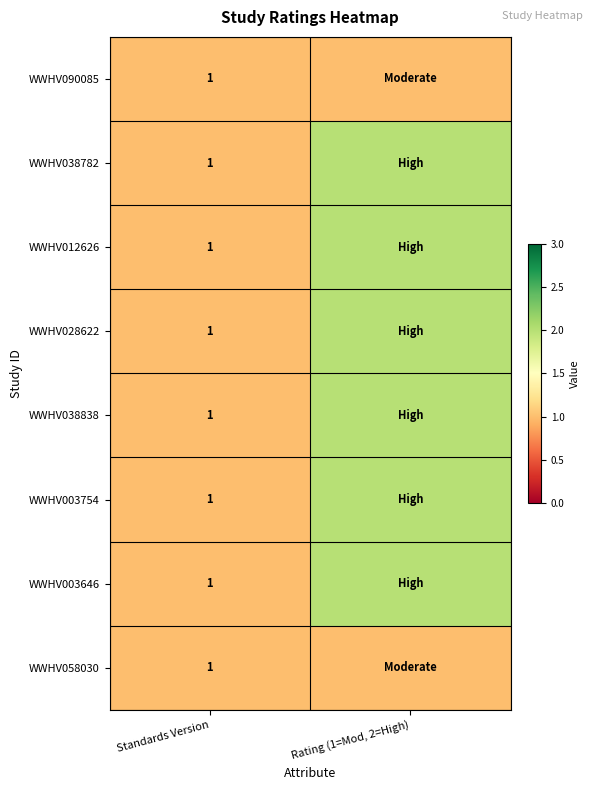

Is it true that WWHV003646 equals 0 at Standards Version?

False